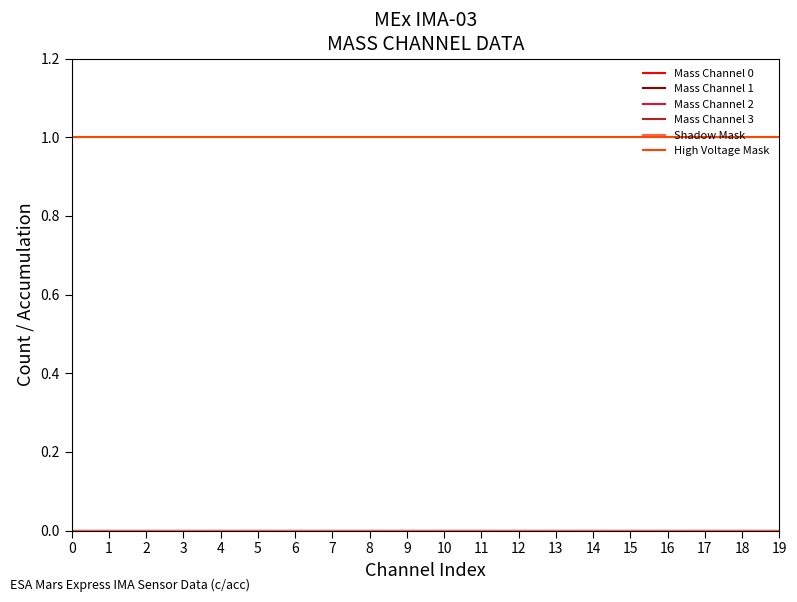

Reading left to right, what are all the values shown in this chart?

Mass Channel 0: 0	0	0	0	0	0	0	0	0	0	0	0	0	0	0	0	0	0	0	0
Mass Channel 1: 0	0	0	0	0	0	0	0	0	0	0	0	0	0	0	0	0	0	0	0
Mass Channel 2: 0	0	0	0	0	0	0	0	0	0	0	0	0	0	0	0	0	0	0	0
Mass Channel 3: 0	0	0	0	0	0	0	0	0	0	0	0	0	0	0	0	0	0	0	0
Shadow Mask: 0	0	0	0	0	0	0	0	0	0	0	0	0	0	0	0	0	0	0	0
High Voltage Mask: 1	1	1	1	1	1	1	1	1	1	1	1	1	1	1	1	1	1	1	1